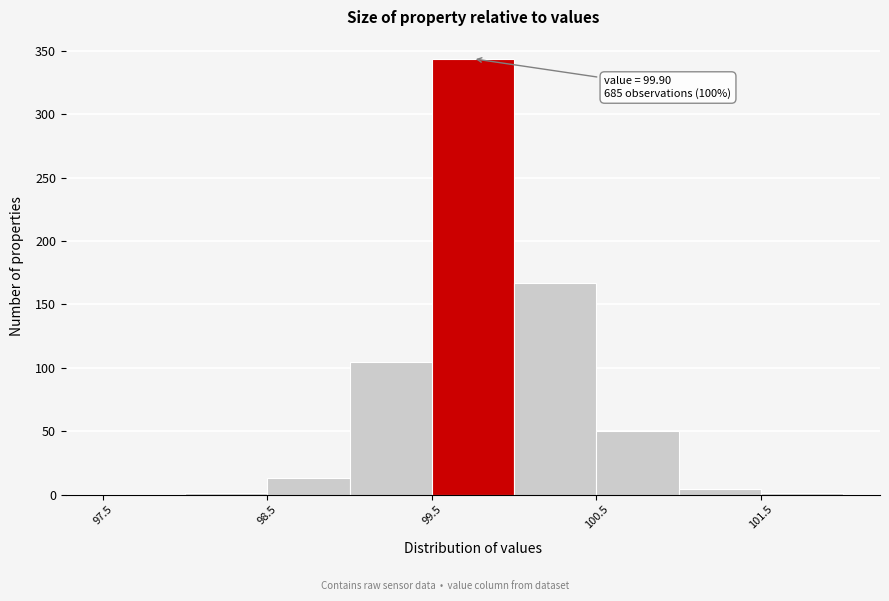

Over which range of the x-axis is the bar tallest?

99.5 to 100.0